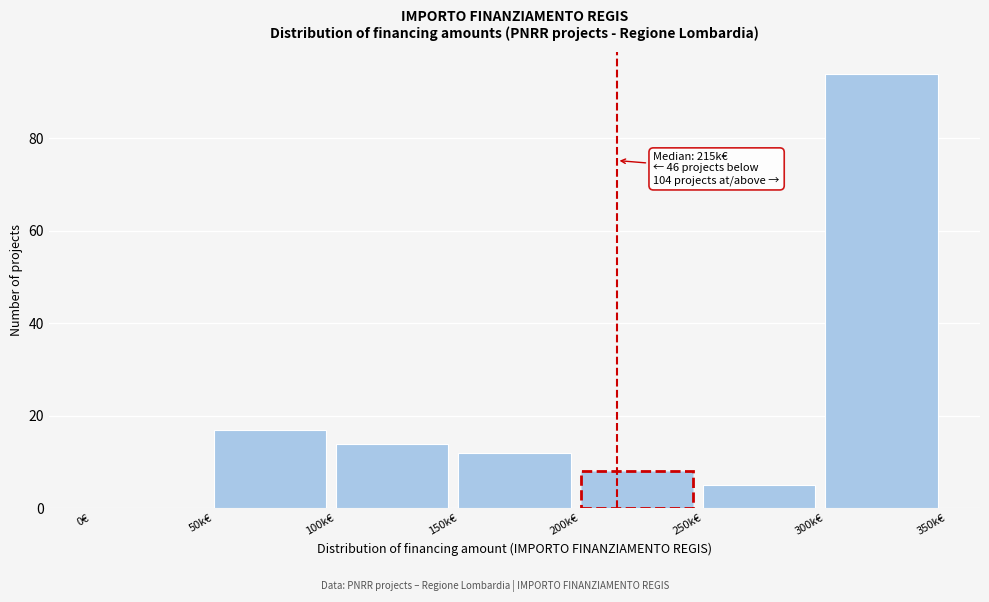

Reading right to left, list all the values displayed in this chart.

300k€=94	250k€=5	200k€=8	150k€=12	100k€=14	50k€=17	0€=0